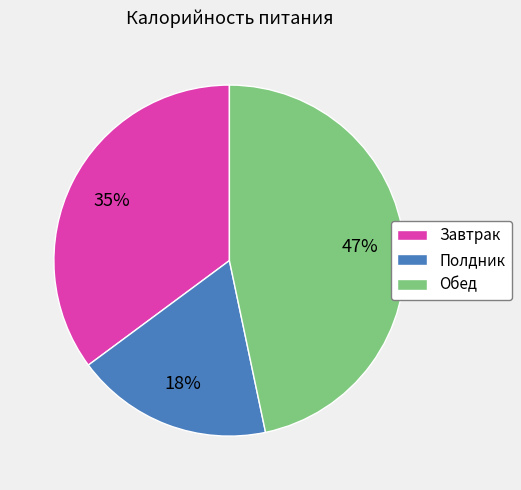

Count the number of slices in the pie.

3